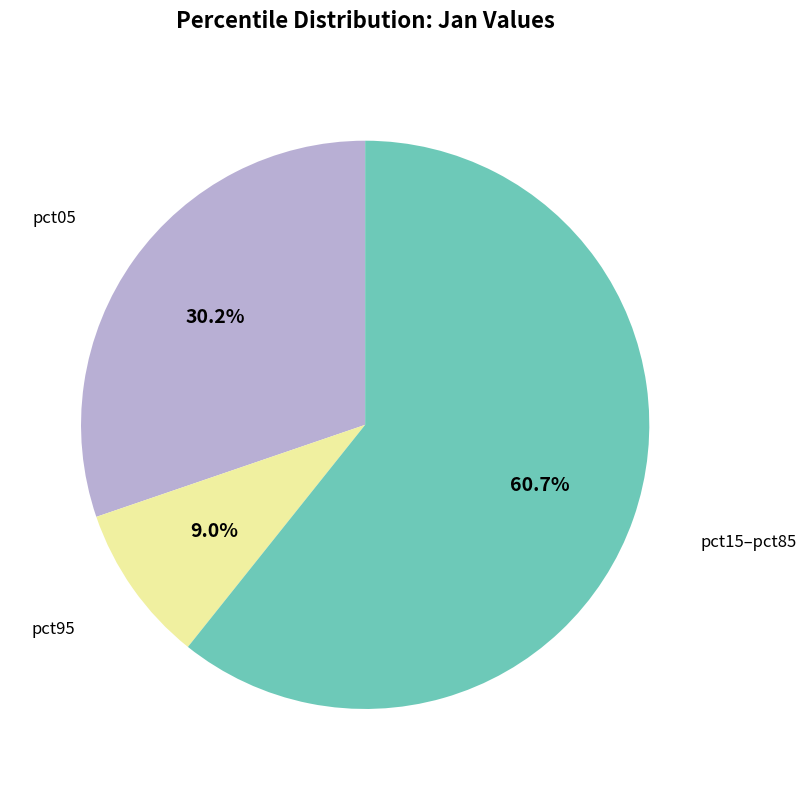

How many segments does this pie chart have?

3